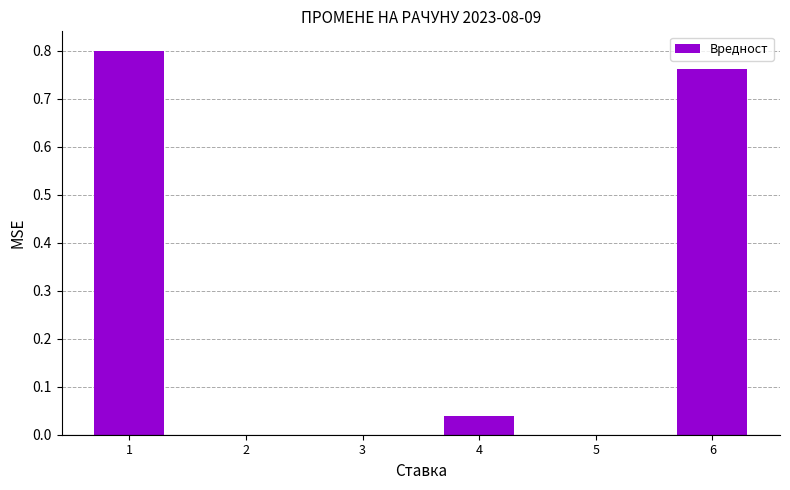

What is the change in value from 4 to 6?

+0.7